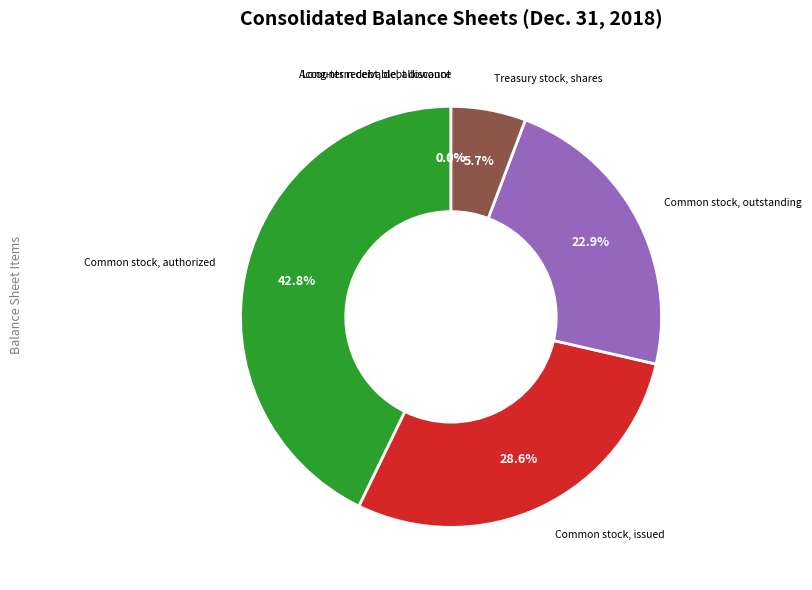

Approximately how many times larger is the value at Common stock, outstanding compared to Common stock, authorized?

0.5